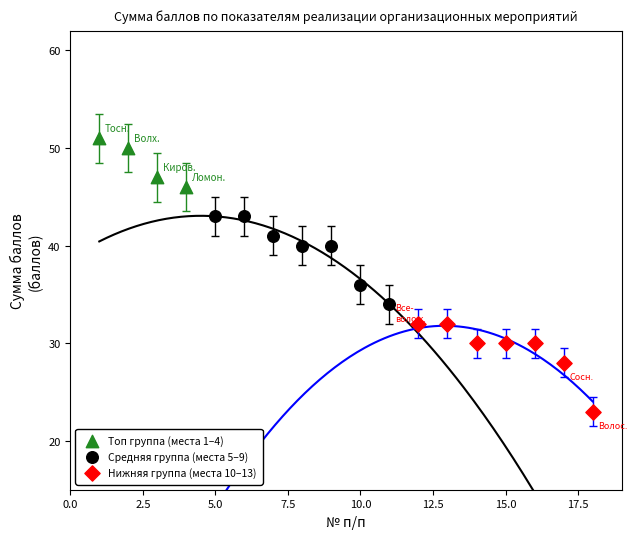

Which series reaches the minimum Y coordinate?

Нижняя группа (места 10–13)